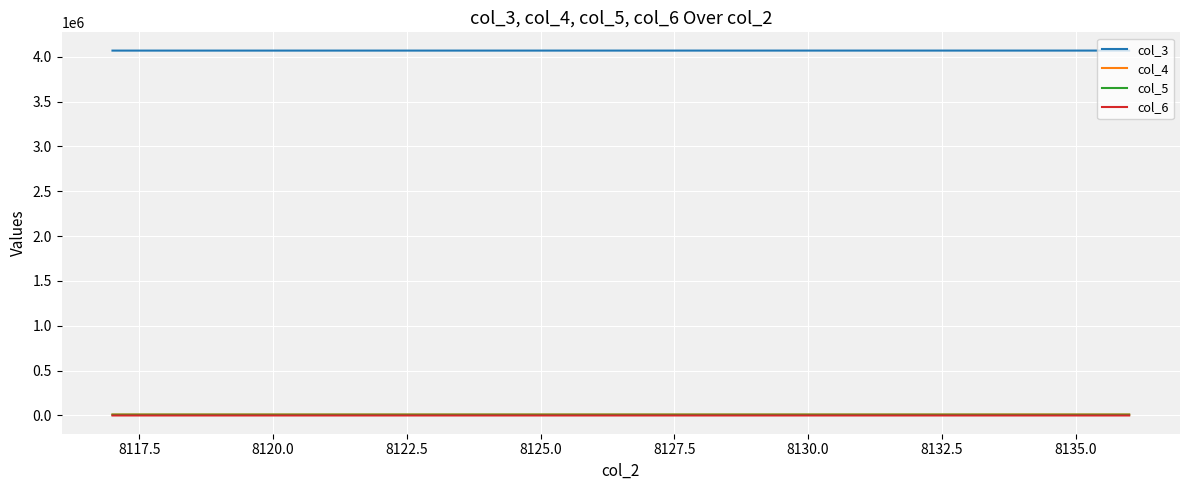

Which series has the largest total across all categories?

col_3